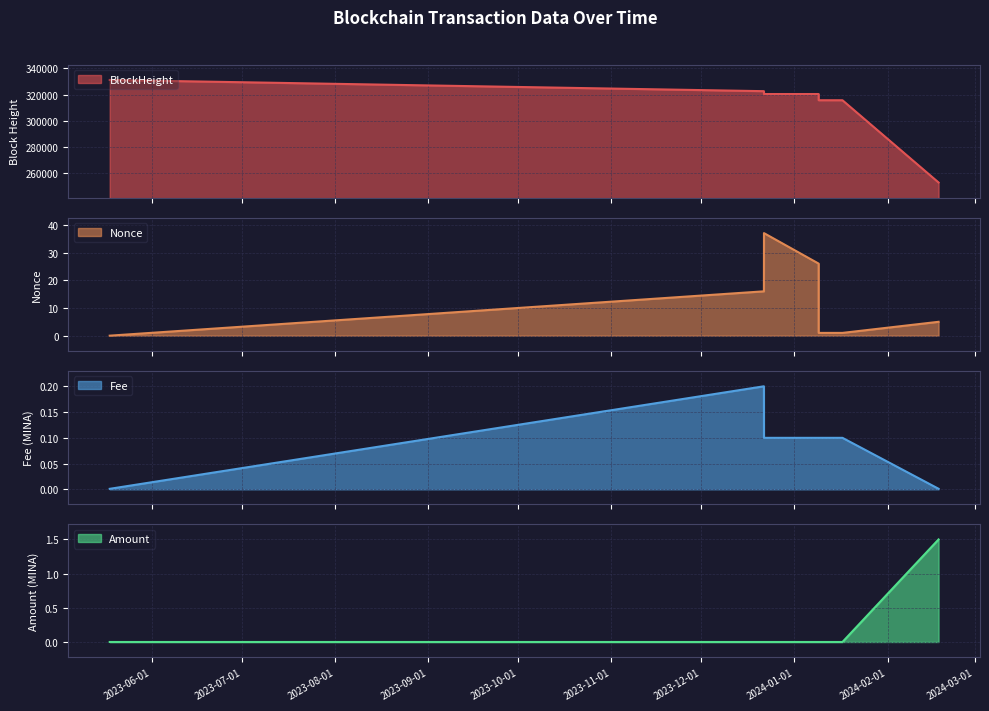

True or false: Fee has more than 2 points higher than both neighbors.

False